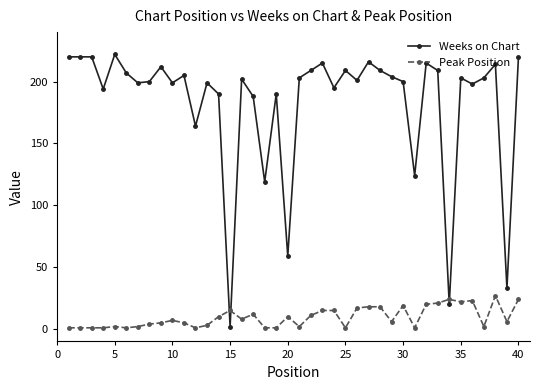

List the series in order of their peak value, highest first.

Weeks on Chart, Peak Position